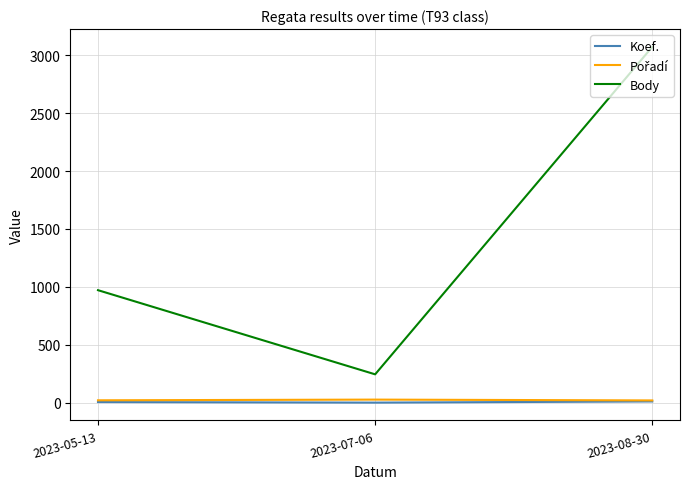

At which label is Body closest to 1658?

2023-05-13